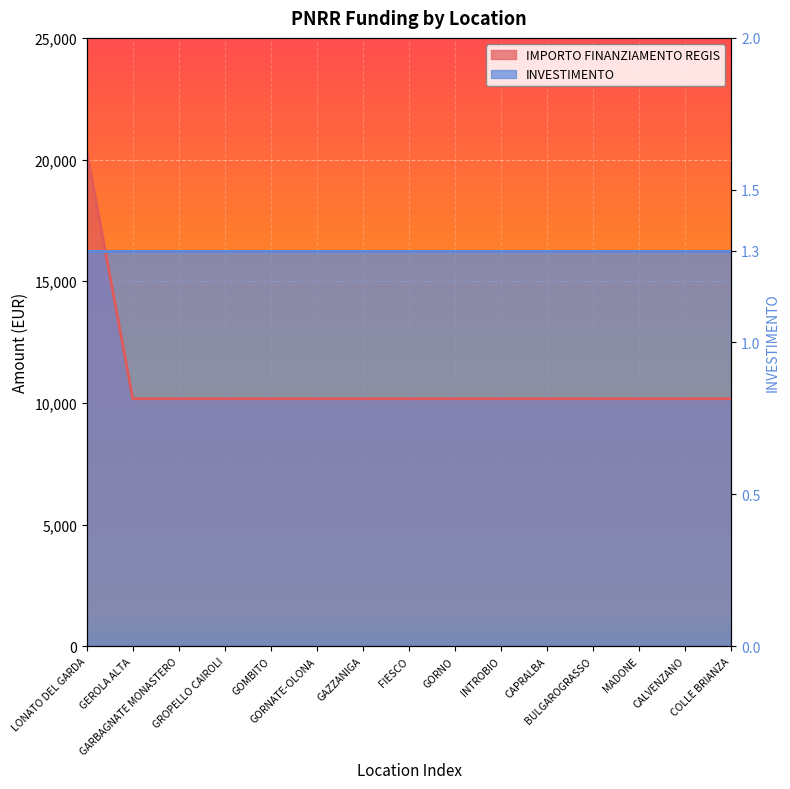

True or false: the data has more than 1 interior local peaks.

False